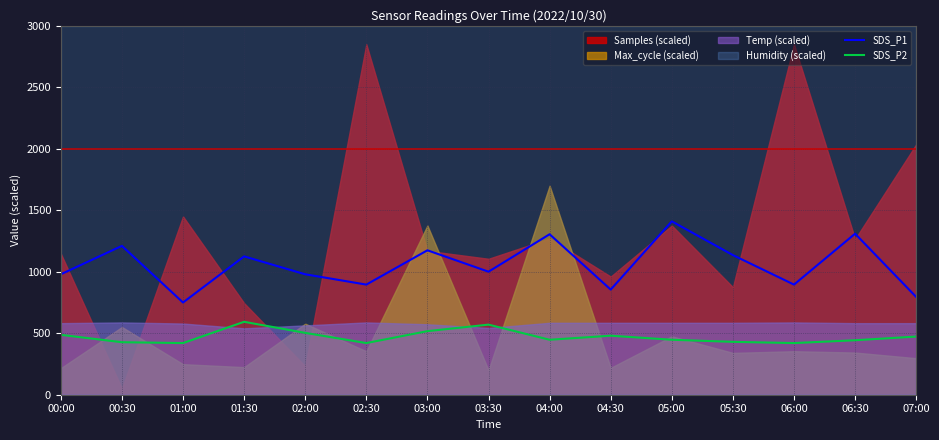

Is the value of SDS_P1 at 03:30 greater than the value of SDS_P2 at 03:30?

Yes